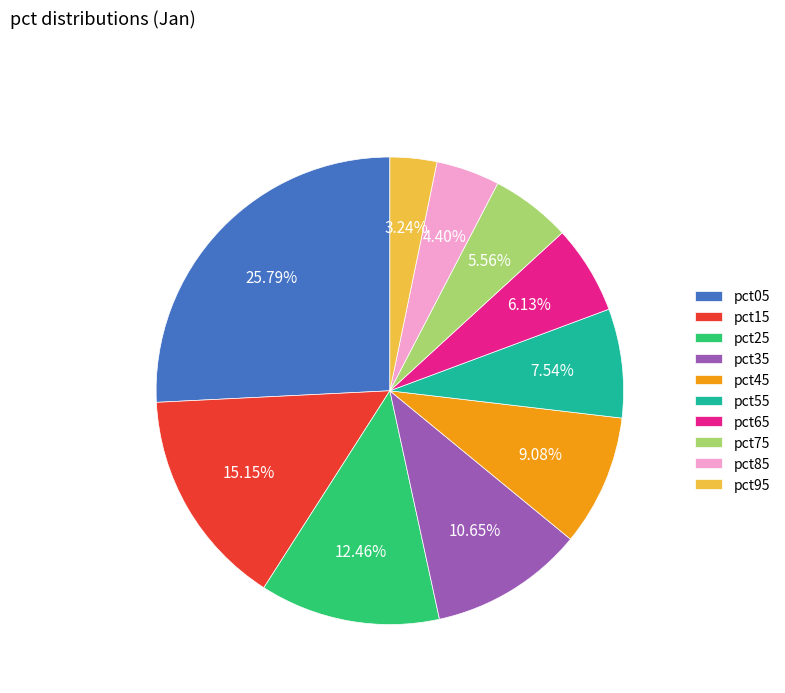

Is it true that pct45 is 9% of the pie?

True